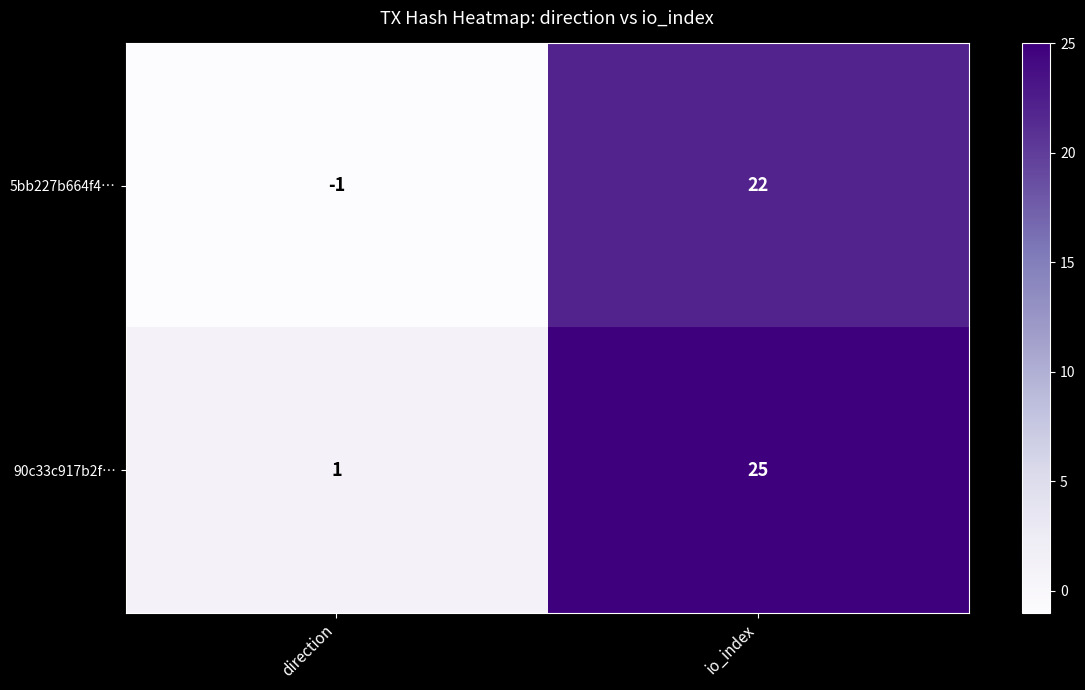

The value of 90c33c917b2f… at io_index is 8. True or false?

False